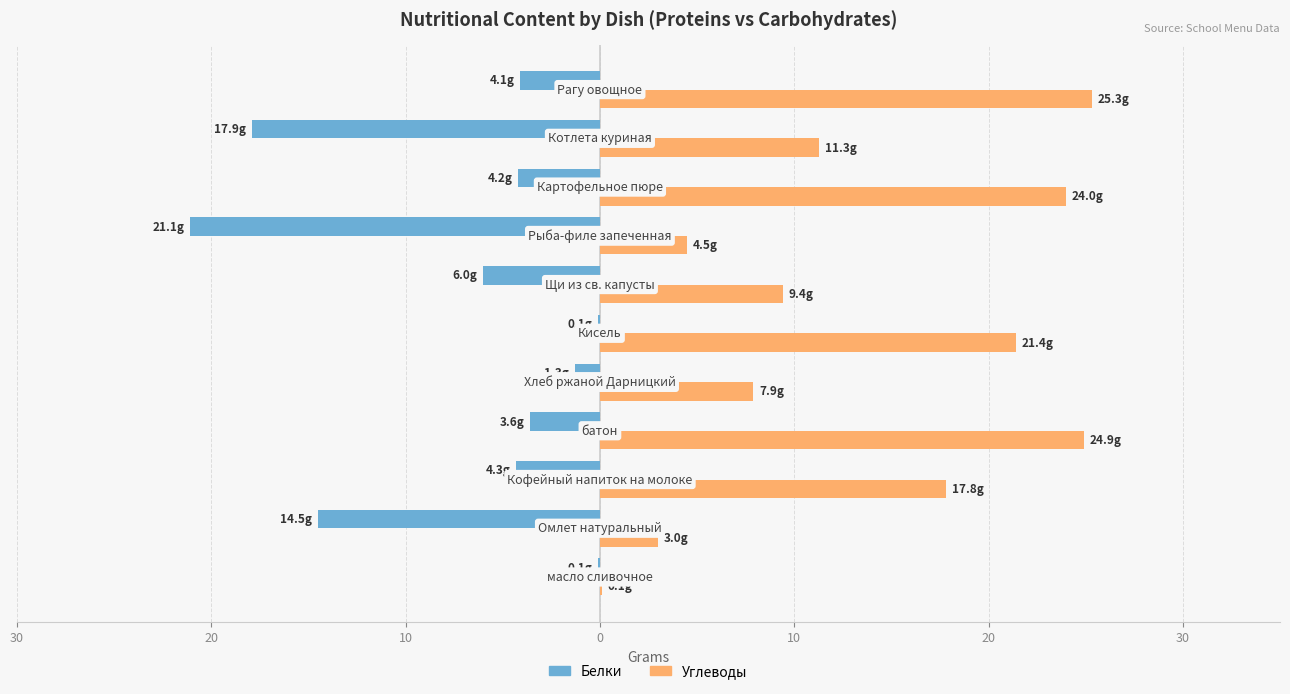

What are all the series names shown in the legend?

Белки, Углеводы